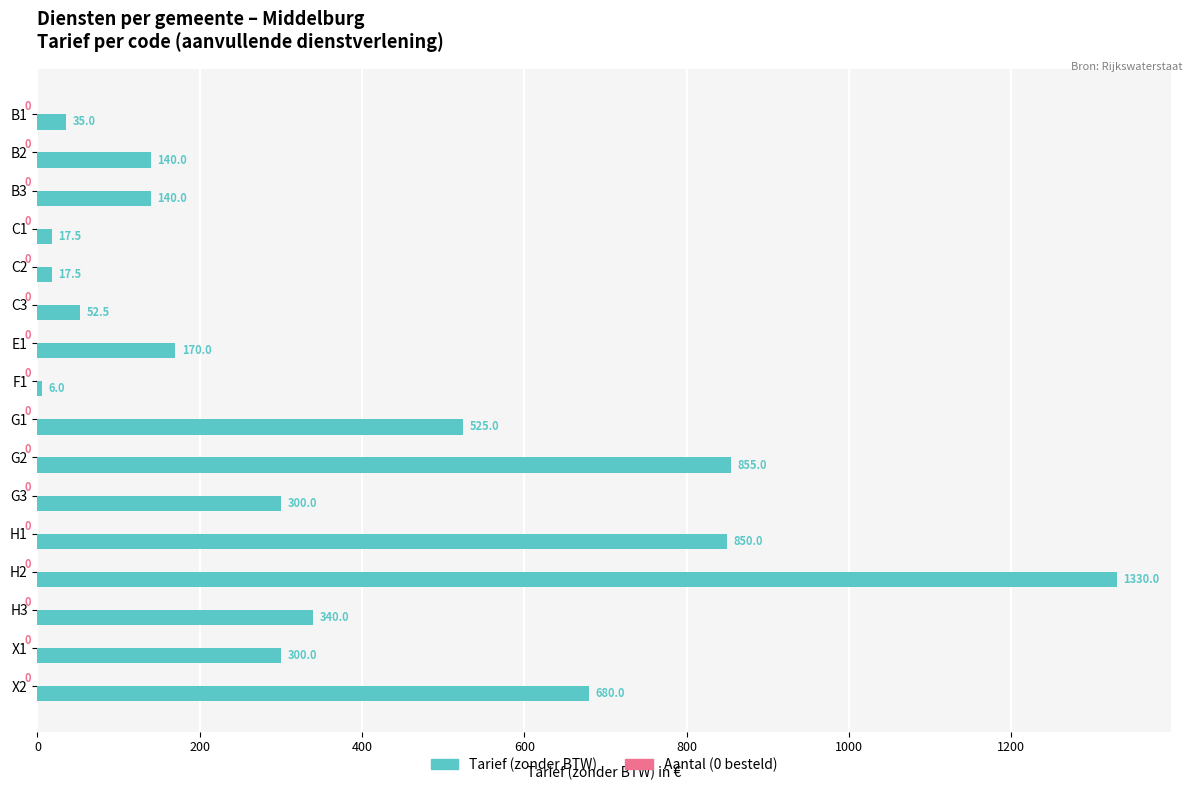

What is the label of the 6th bar from the bottom?

G3